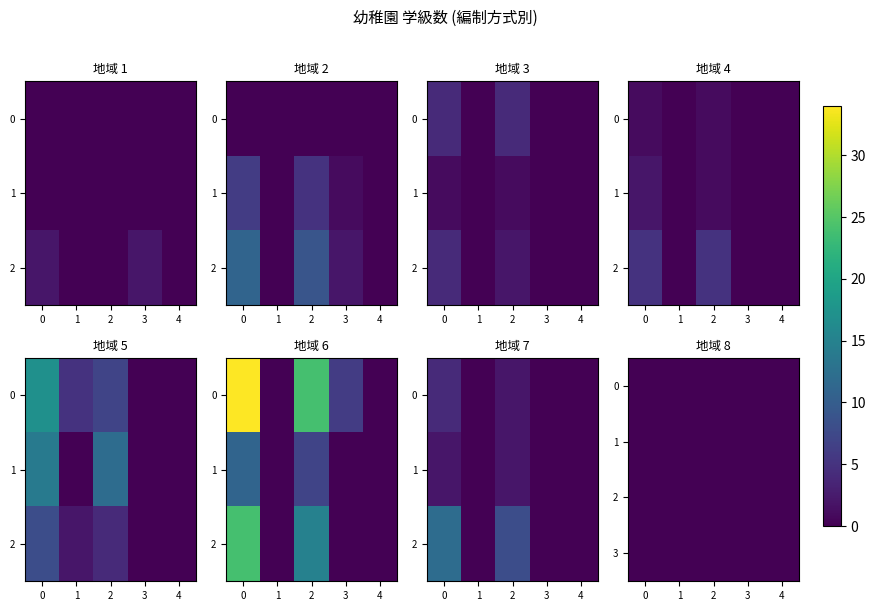

Is the value of 北中城村 at 0 greater than the value of 宜野湾市 at 3?

Yes